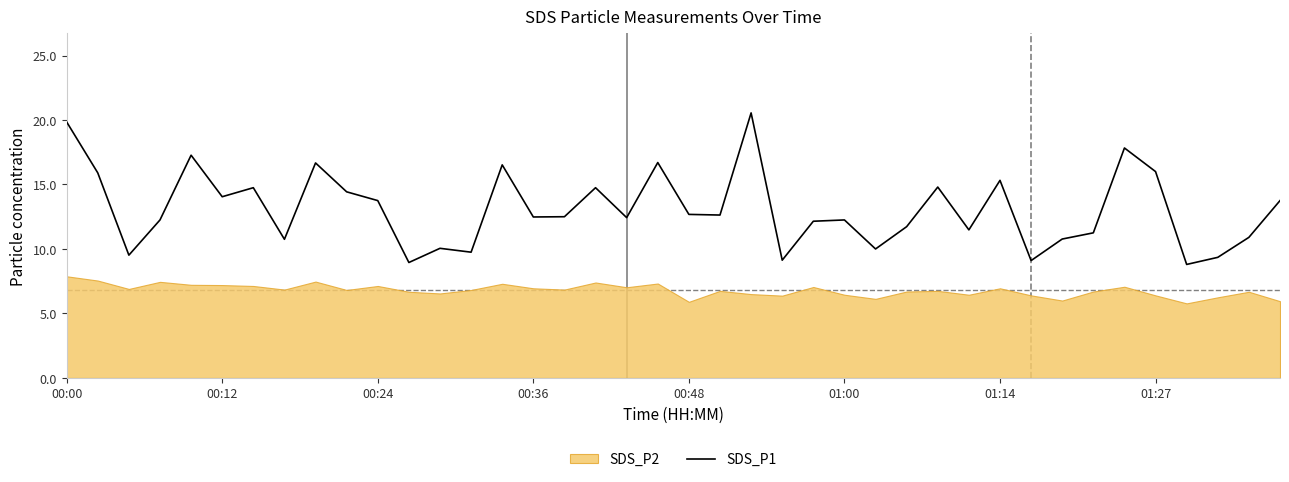

The chart shows a value of 4.7 at 22. True or false?

False